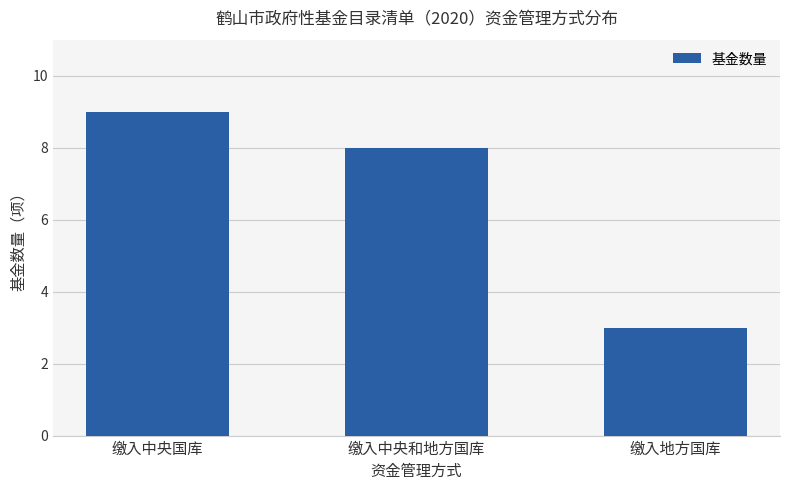

Is it true that the value at 缴入地方国库 is 2?

False